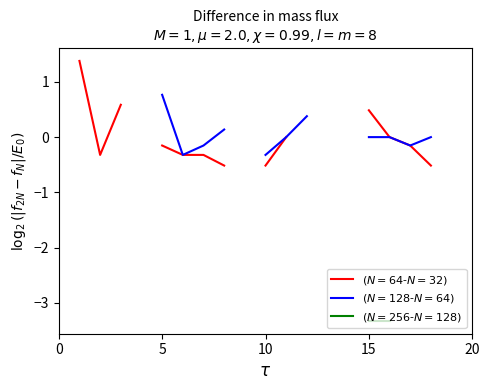

Is it true that $(N=64$-$N=32)$ equals 0.6 at 15?

True